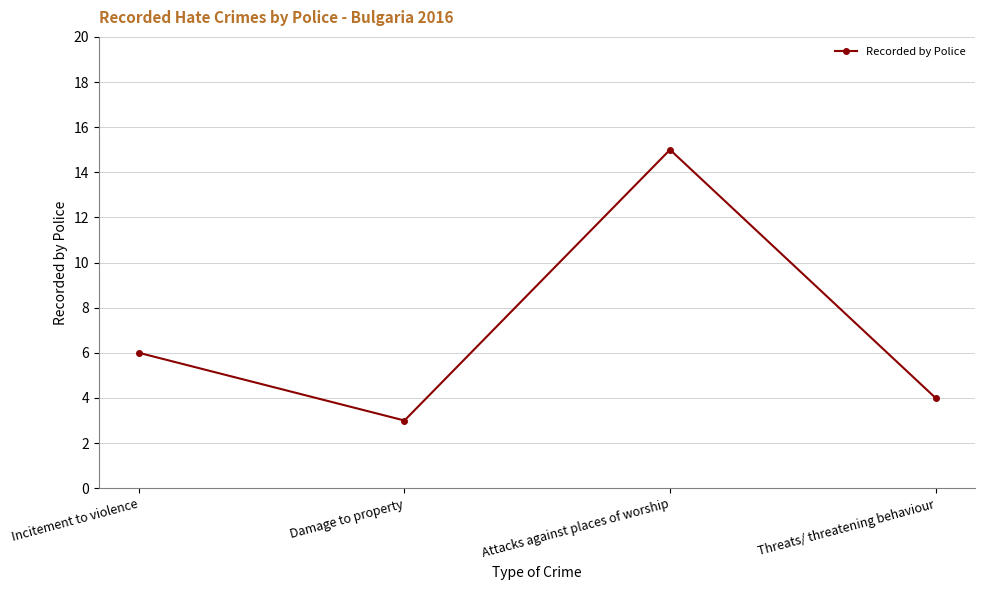

What is the change in value from Incitement to violence to Damage to property?

-3